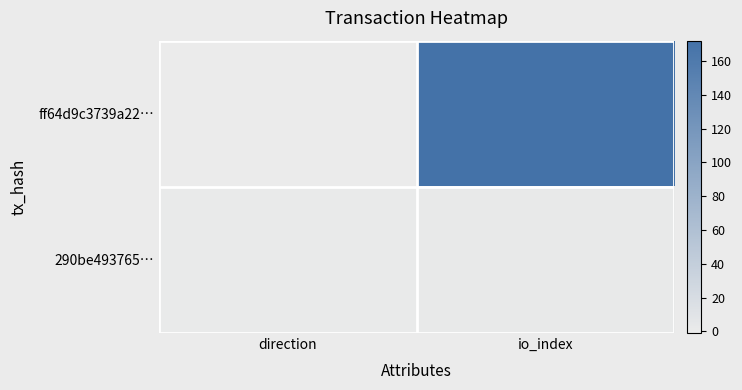

Between direction and io_index, which series saw the biggest shift?

ff64d9c3739a22…